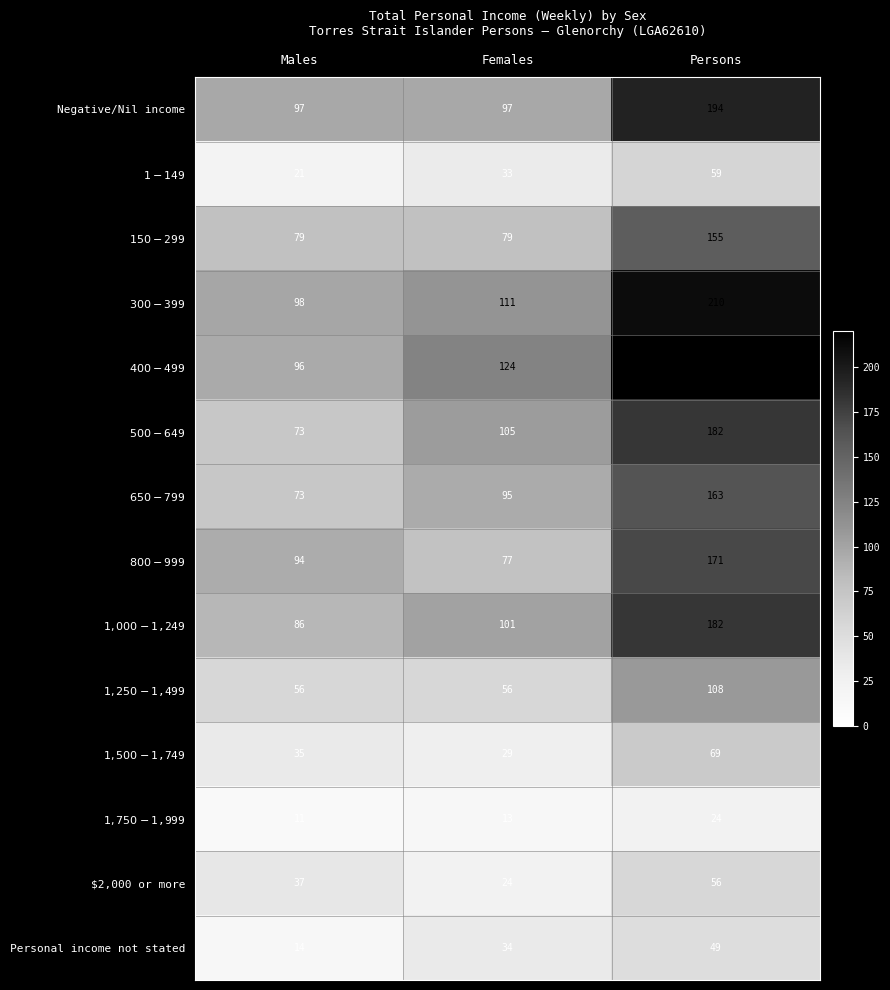

What is the difference between the maximum and minimum values in the $2,000 or more series?

32